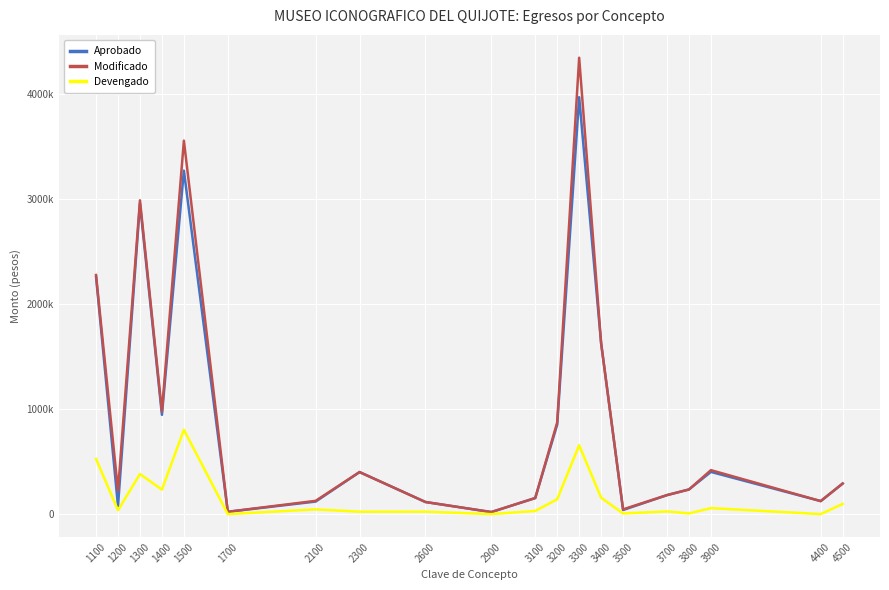

What are all the series names shown in the legend?

Aprobado, Modificado, Devengado